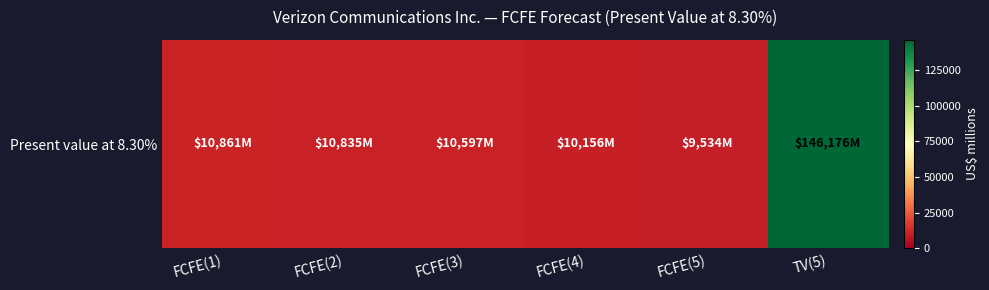

What is the change in value from FCFE(3) to TV(5)?

+135579